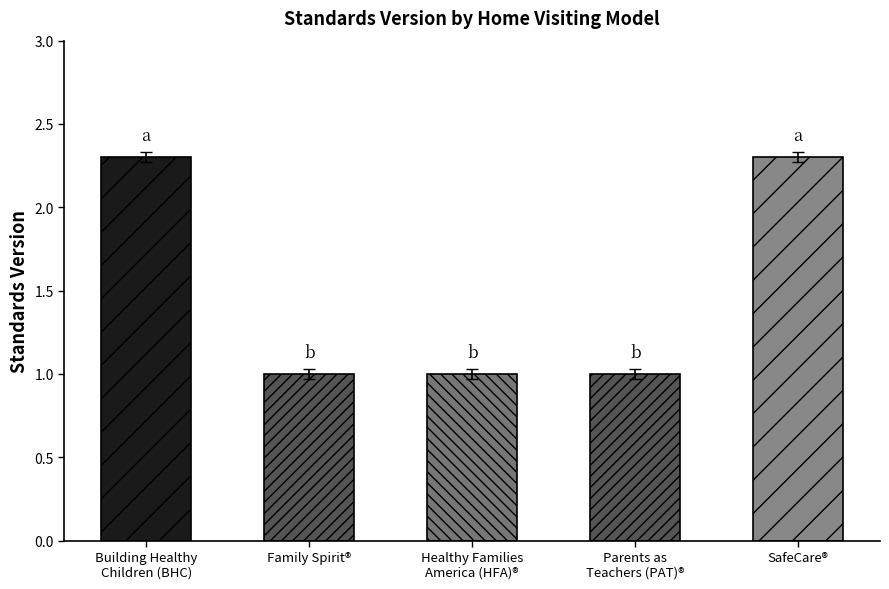

Between SafeCare® and Healthy Families America (HFA)®, which is larger?

SafeCare®